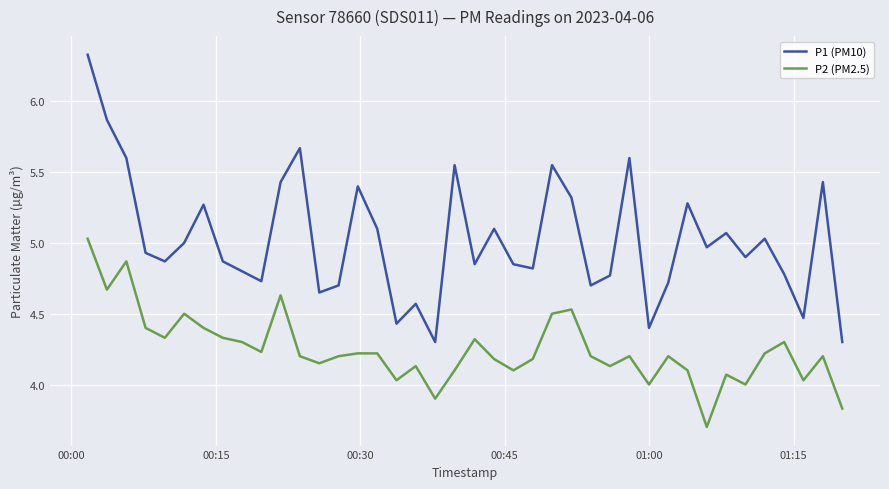

What are all the series names shown in the legend?

P1 (PM10), P2 (PM2.5)